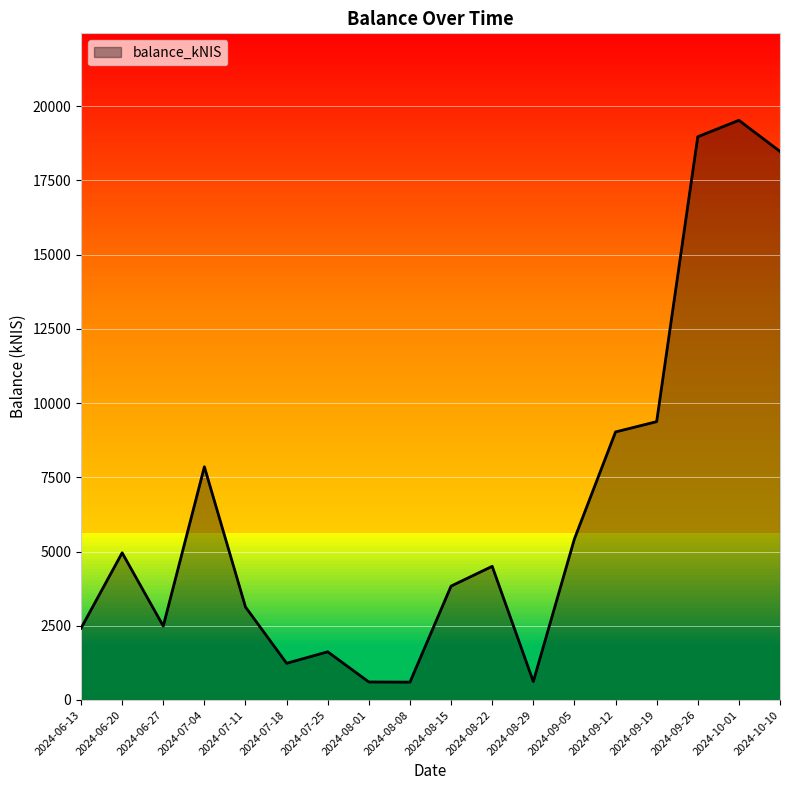

What is the greatest value displayed?

19521.3